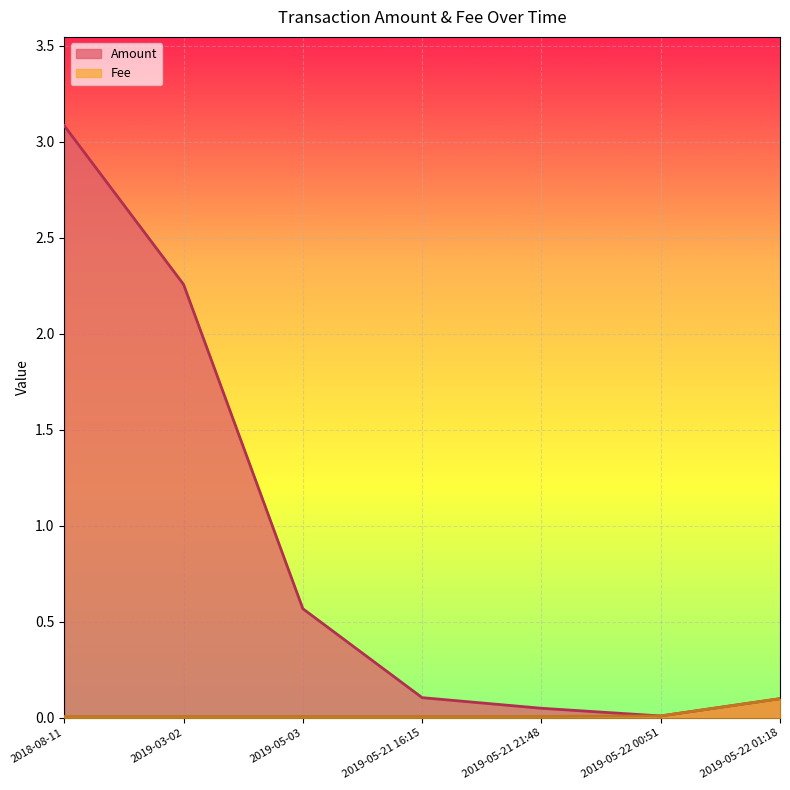

Reading right to left, list all the values displayed in this chart.

Amount: 2019-05-22 01:18=0.1	2019-05-22 00:51=0.0	2019-05-21 21:48=0.1	2019-05-21 16:15=0.1	2019-05-03=0.6	2019-03-02=2.3	2018-08-11=3.1
Fee: 2019-05-22 01:18=0.1	2019-05-22 00:51=0.0	2019-05-21 21:48=0.0	2019-05-21 16:15=0.0	2019-05-03=0.0	2019-03-02=0.0	2018-08-11=0.0